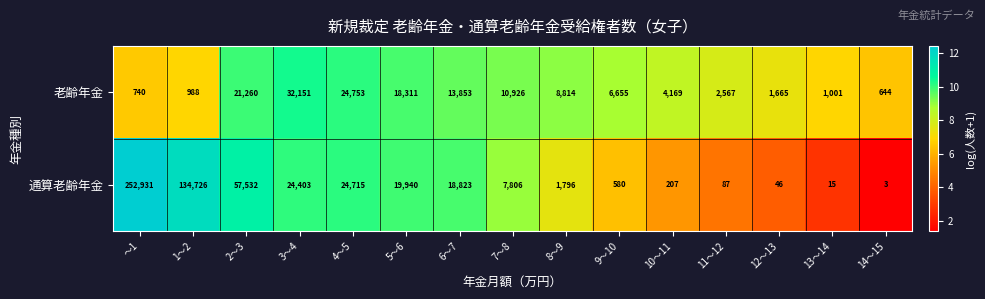

How many categories are shown in the chart?

15